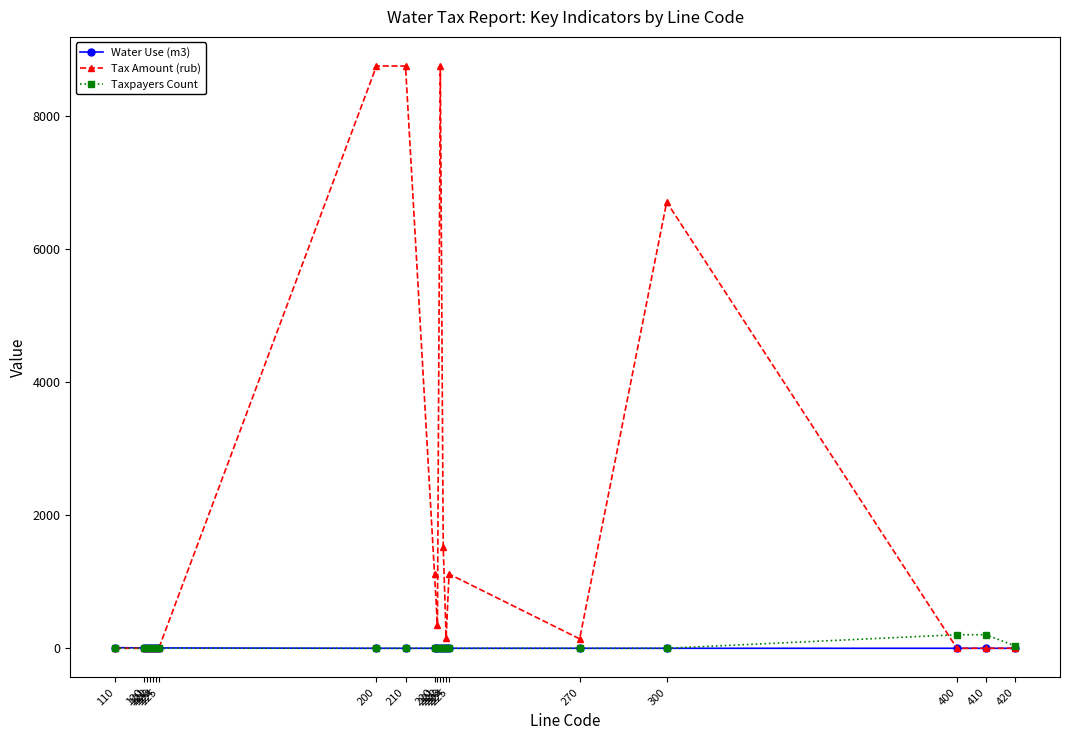

Which series has the largest total across all categories?

Tax Amount (rub)